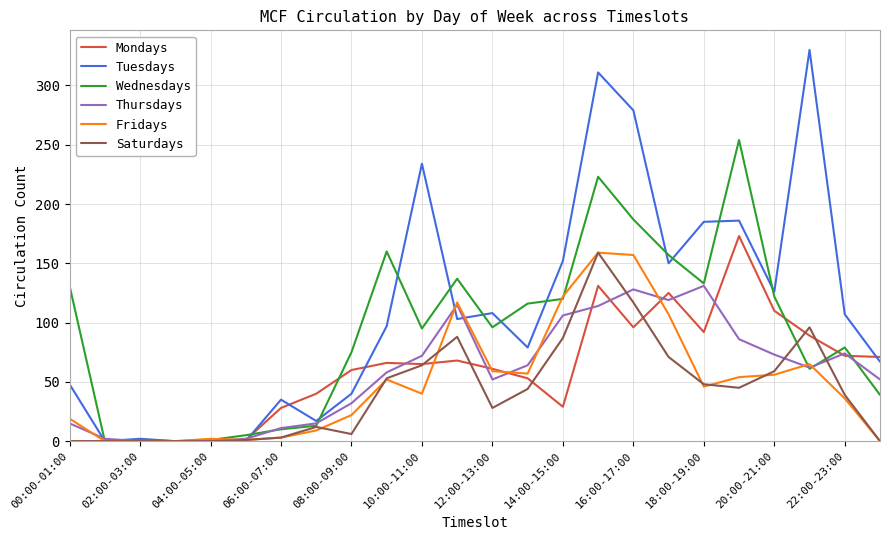

Which series has the widest spread of values?

Tuesdays